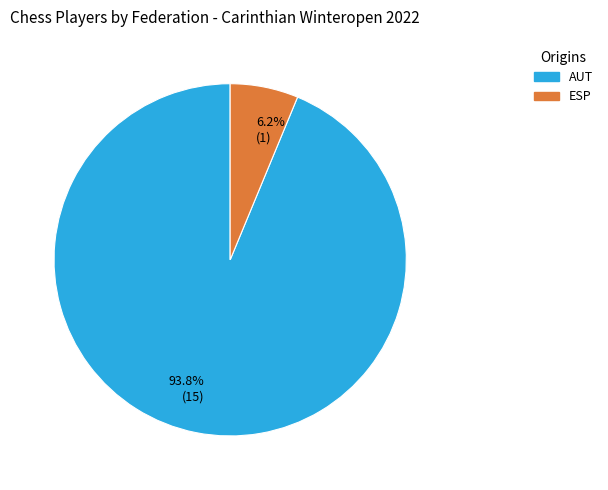

Rank the categories by value from highest to lowest.

93.8% (15), 6.2% (1)